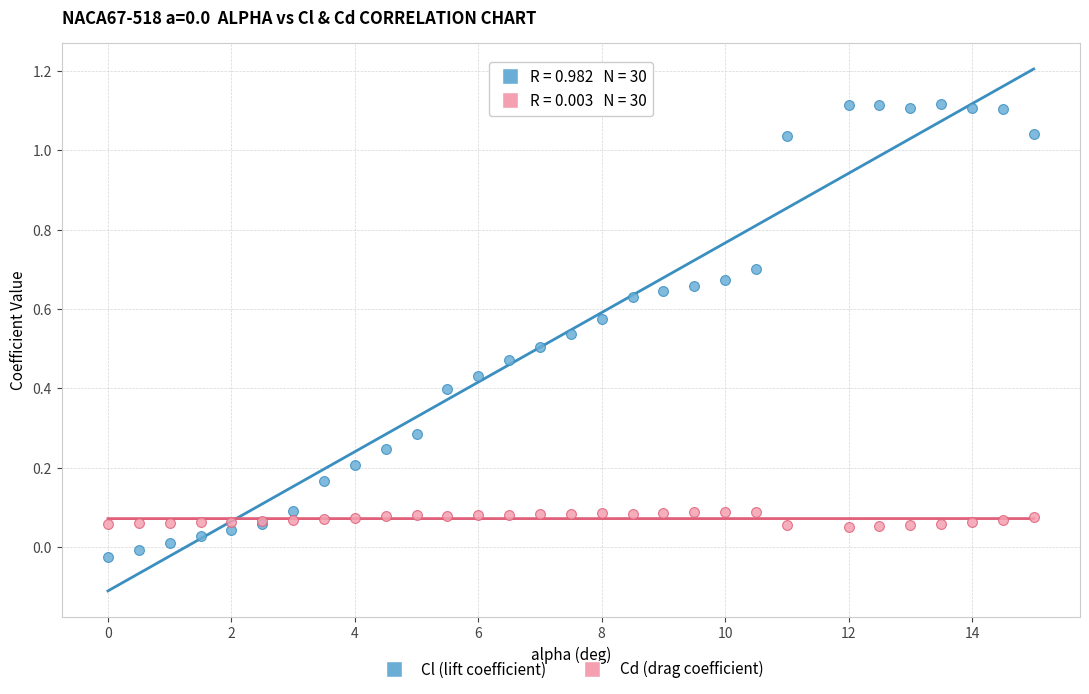

What is the X range (max minus min) for the scatter plot?

15.0